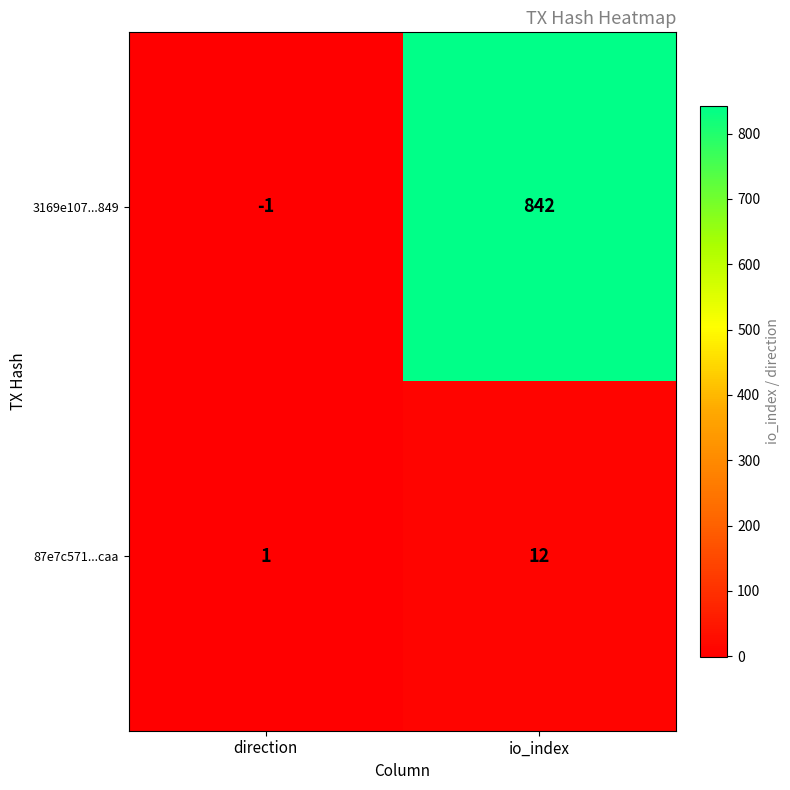

What is the difference between the maximum and minimum values in the 3169e107...849 series?

843